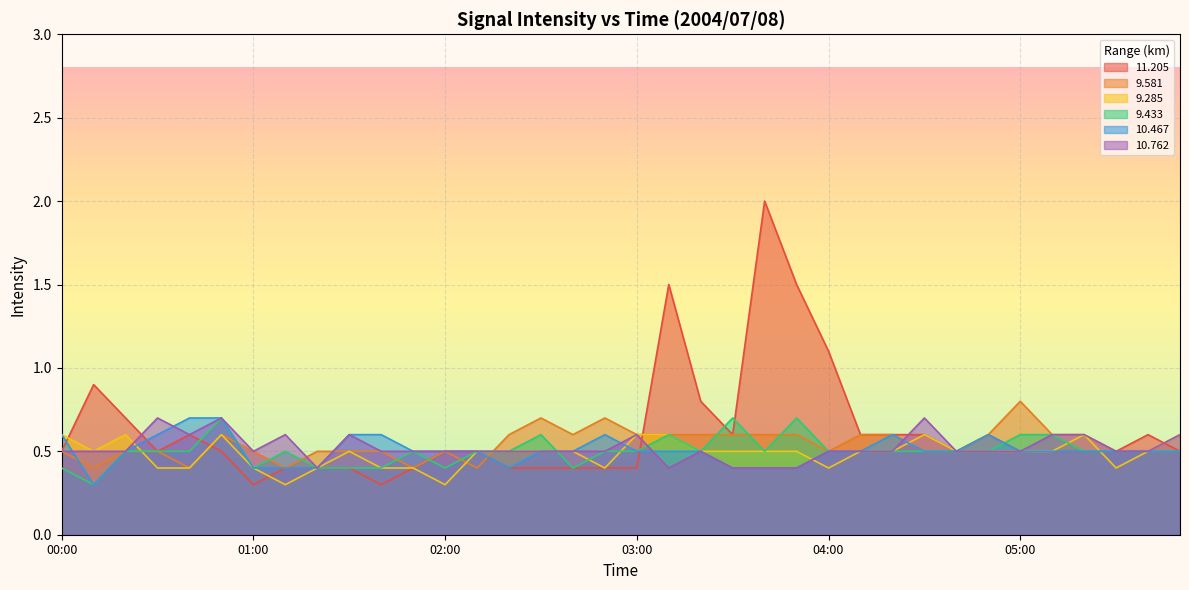

Where is the first local maximum for 10.762?

00:30